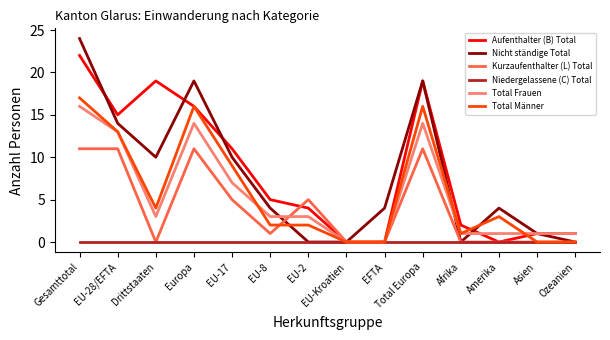

Is it true that Kurzaufenthalter (L) Total equals 5 at Ozeanien?

False